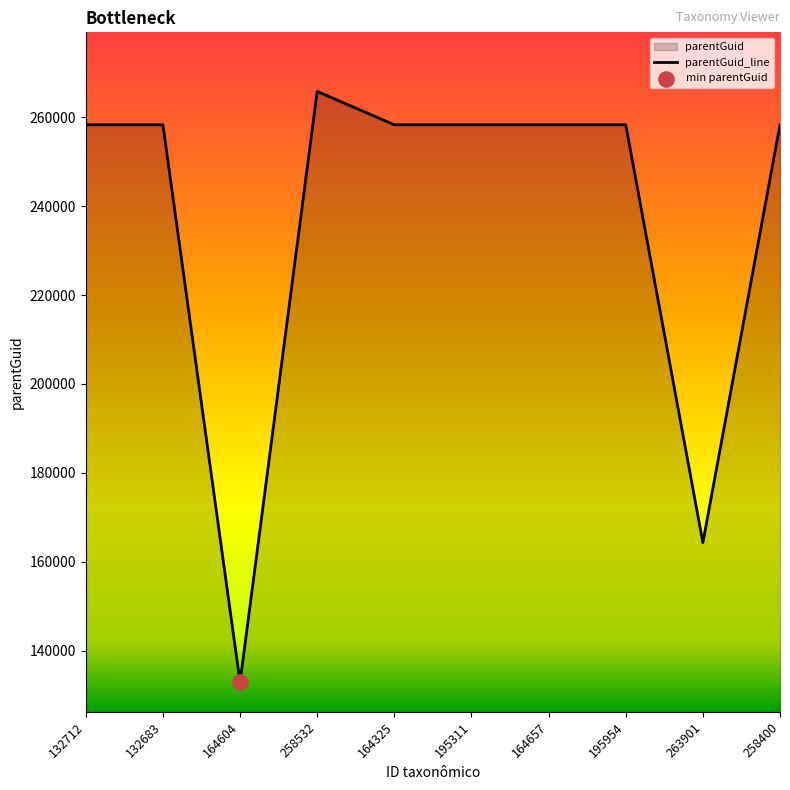

What is the ratio of the value at 258400 to the value at 263901?

1.6